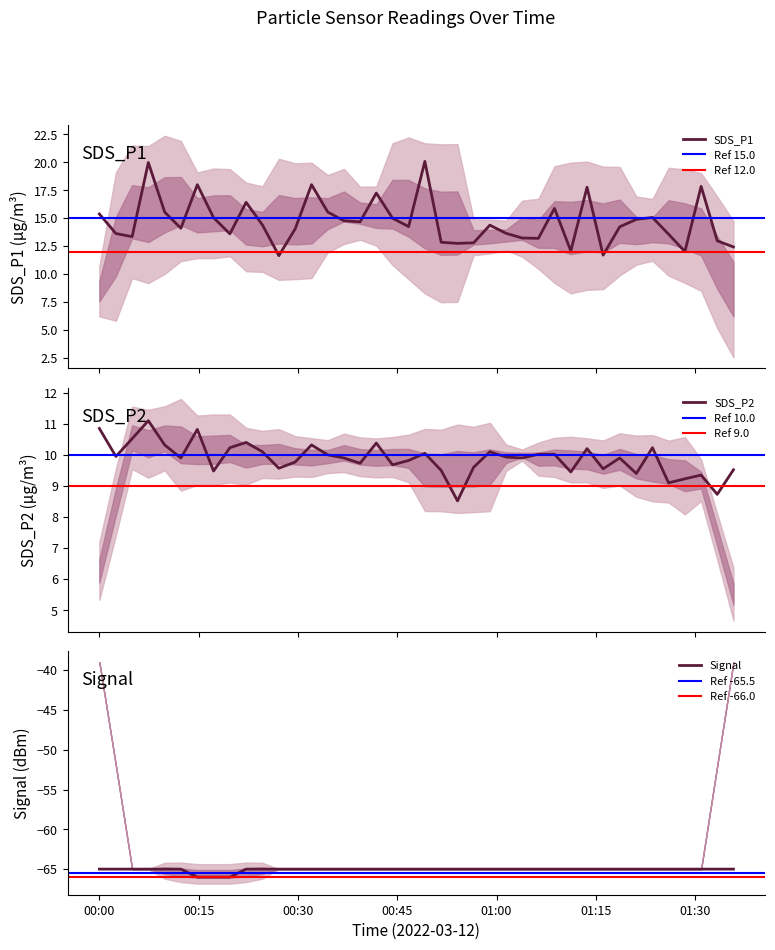

What is the minimum value for Signal?

-66